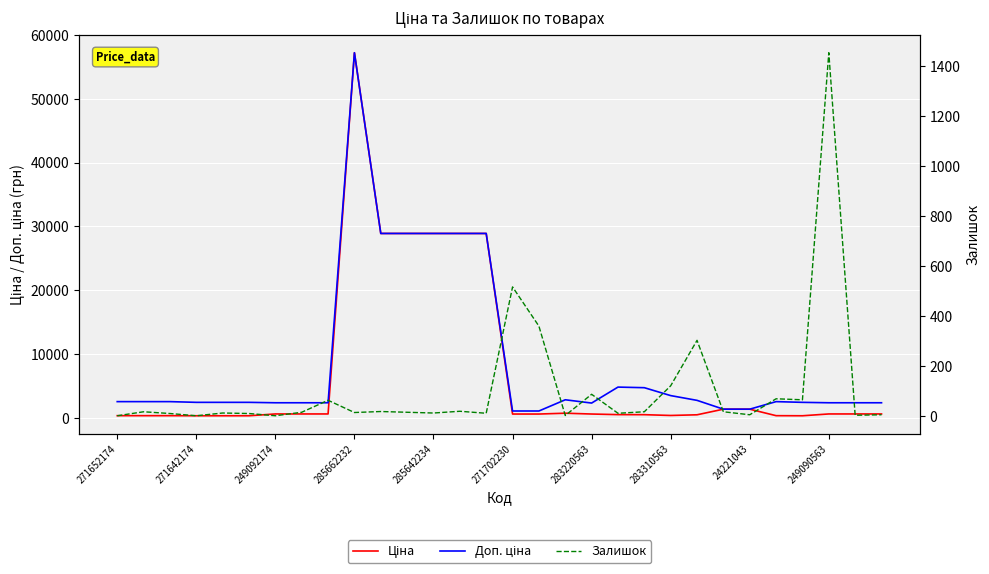

How many lines are shown in the chart?

3